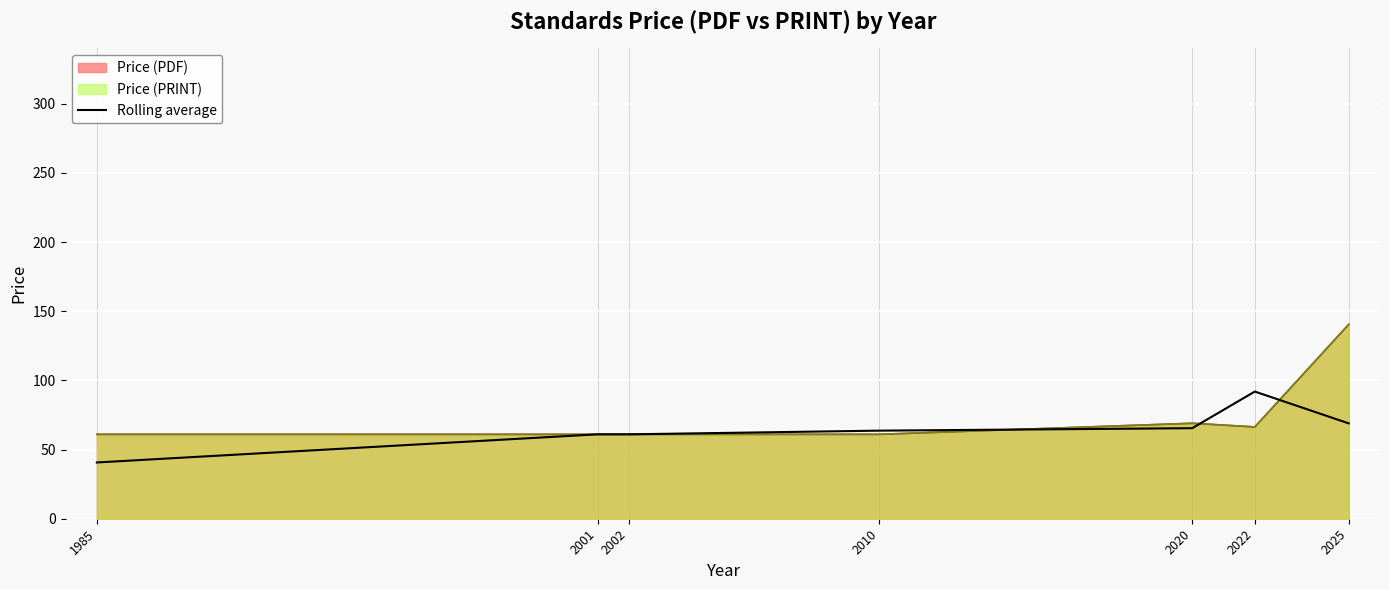

At which label is the value closest to 66?

2020